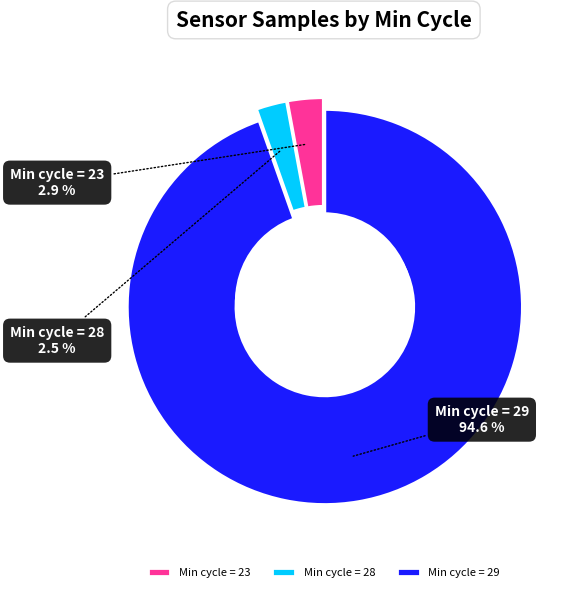

Is 29 the majority of the pie?

No